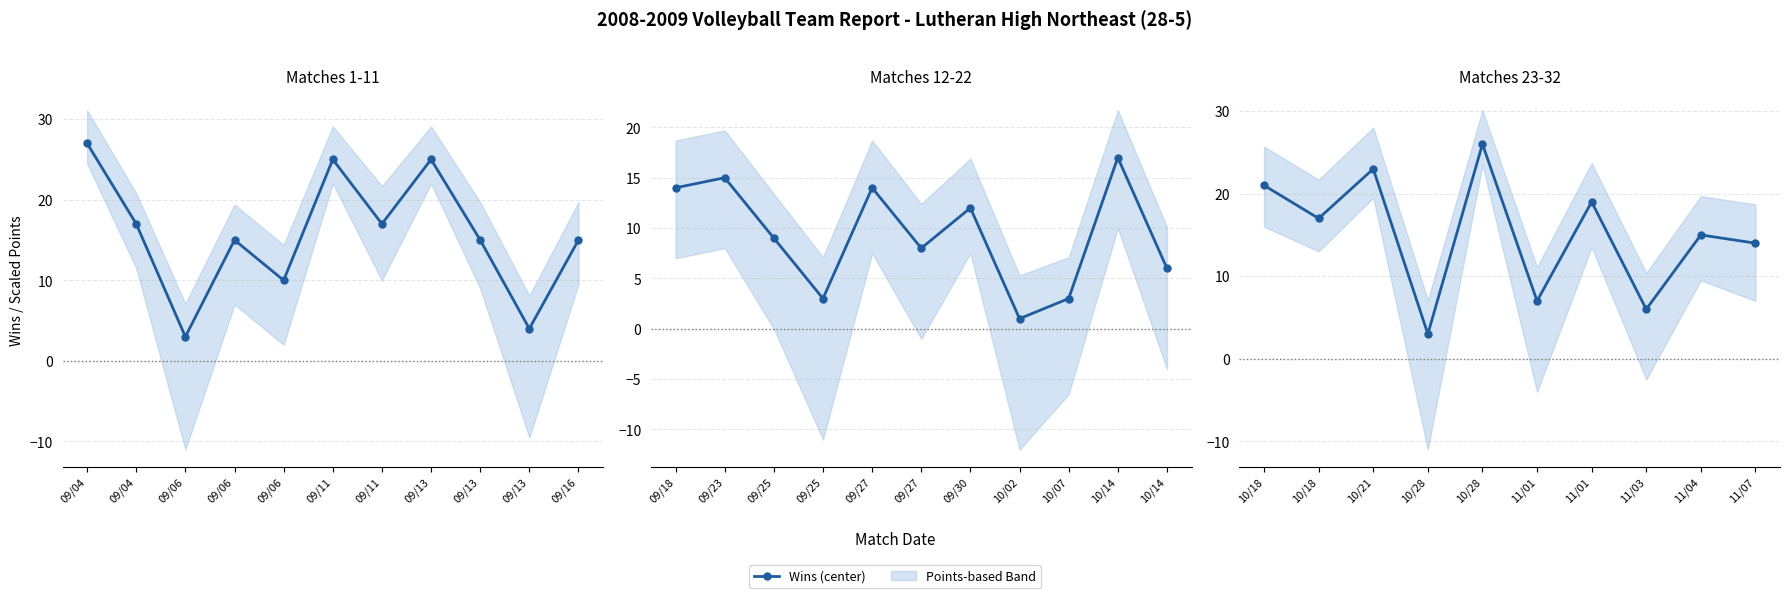

Where is the first local maximum?

10/21